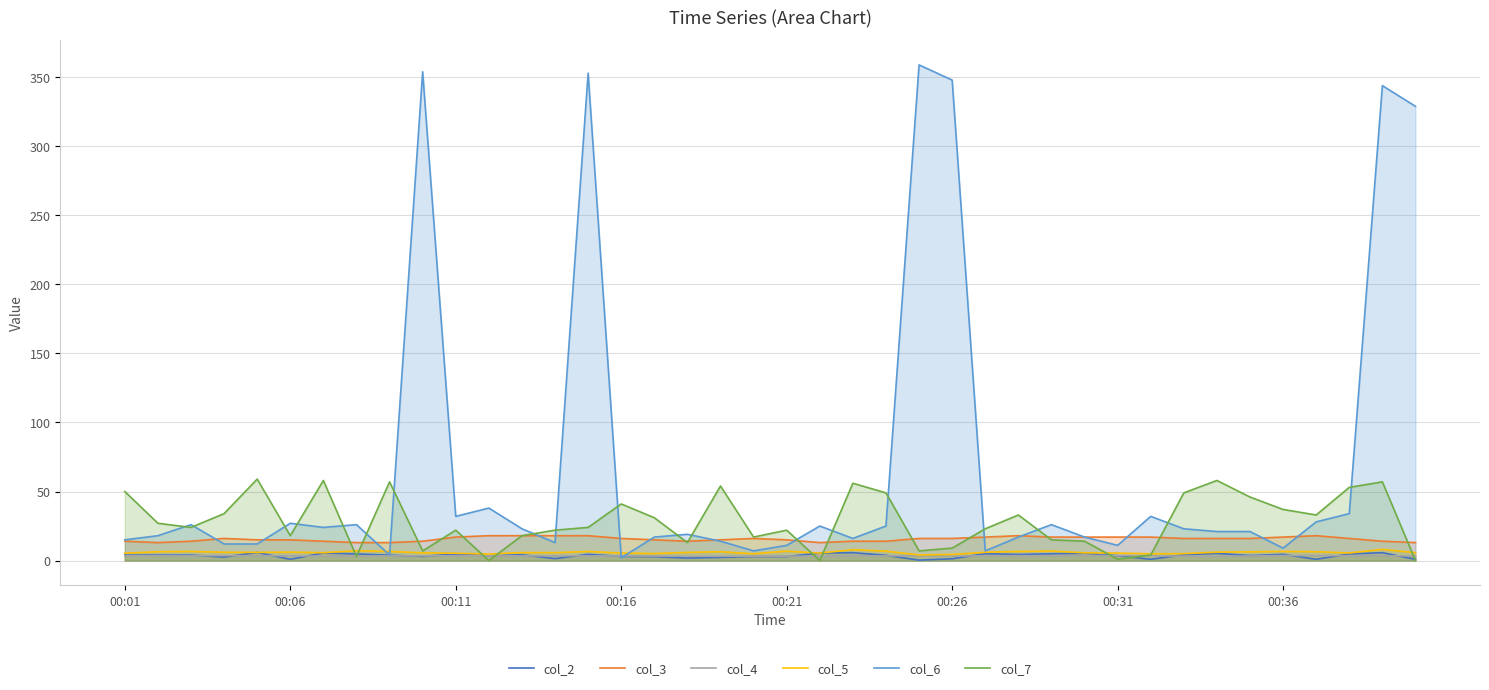

What is the total value across all series at 33?

109.4